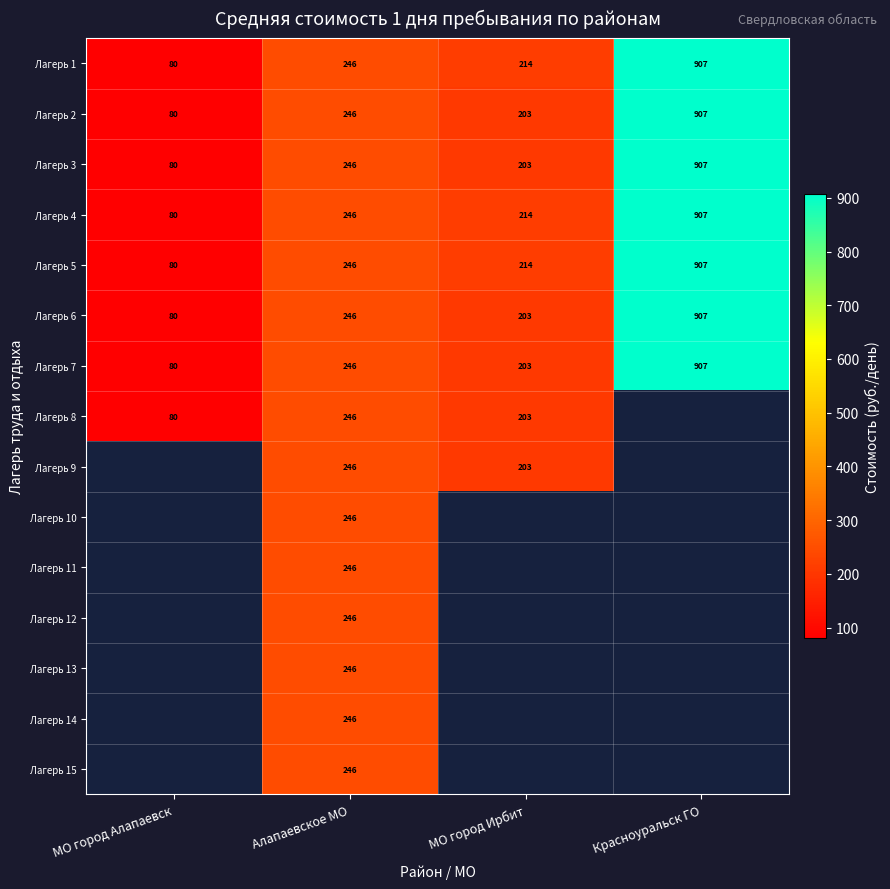

At which label does Лагерь 4 reach its peak?

Красноуральск ГО